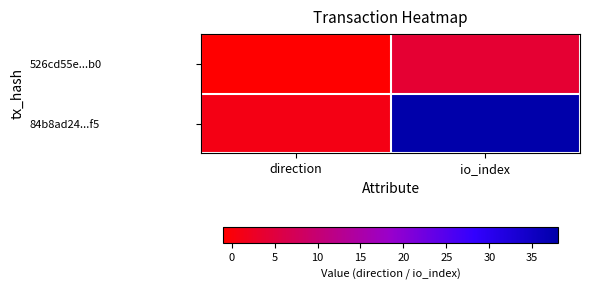

Which series has the largest range (max minus min)?

84b8ad24...f5